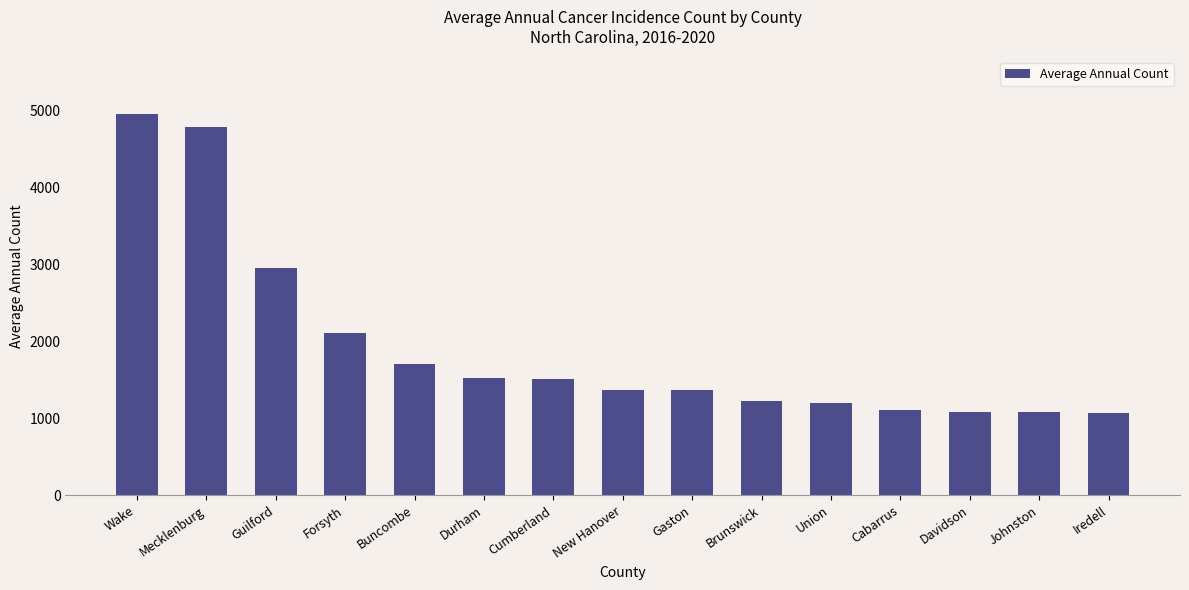

Which has a higher value, Mecklenburg or Forsyth?

Mecklenburg